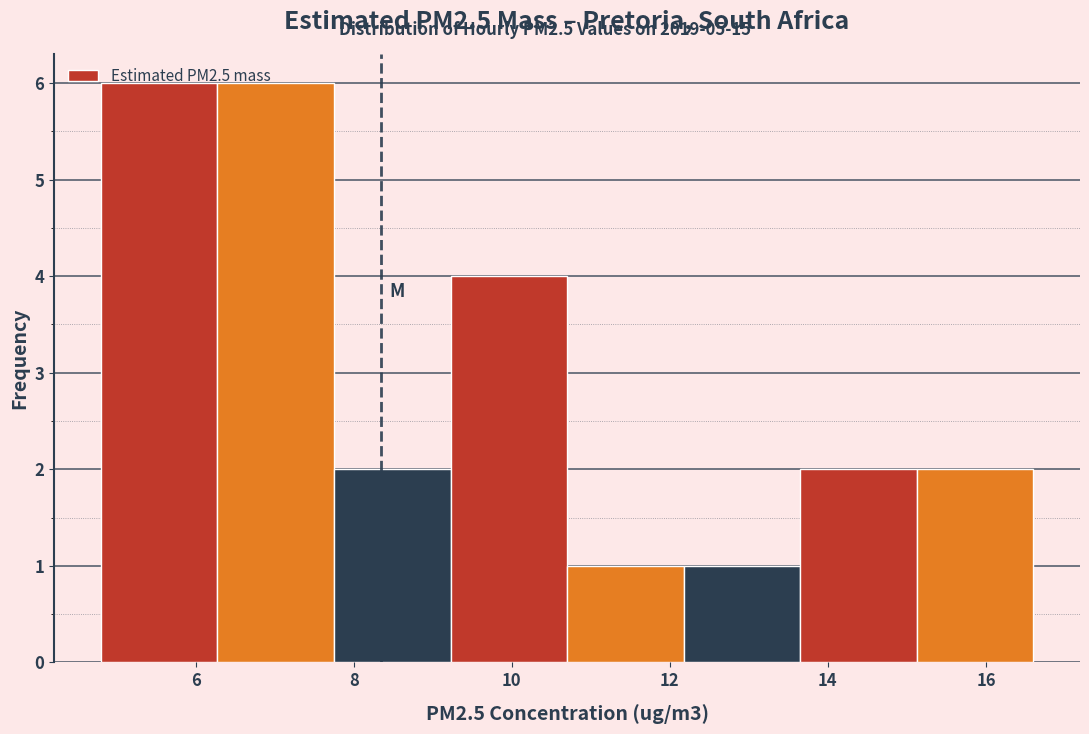

What is the height of the bar covering 7.8 to 9.2 on the x-axis? Neither the bar edges nor the heights are printed on the chart, so give them approximately, as read against the axes.

2